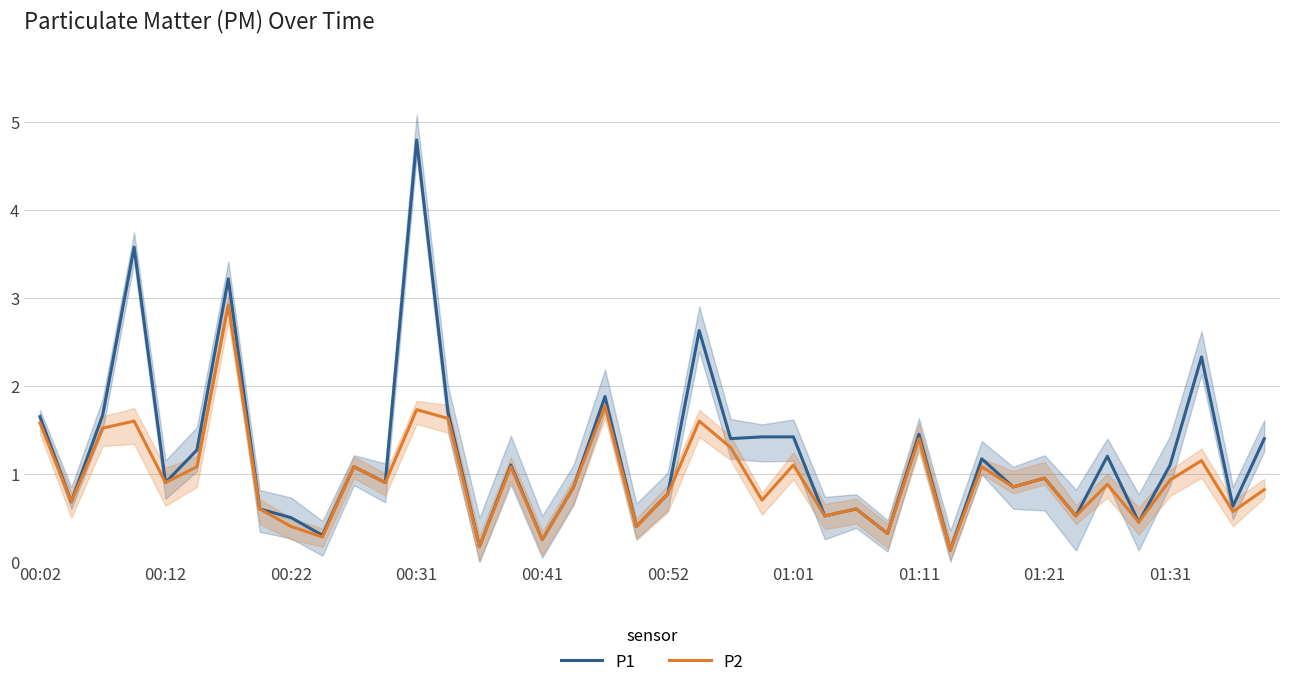

True or false: P2 has a value of 1.3 at 01:21.

False